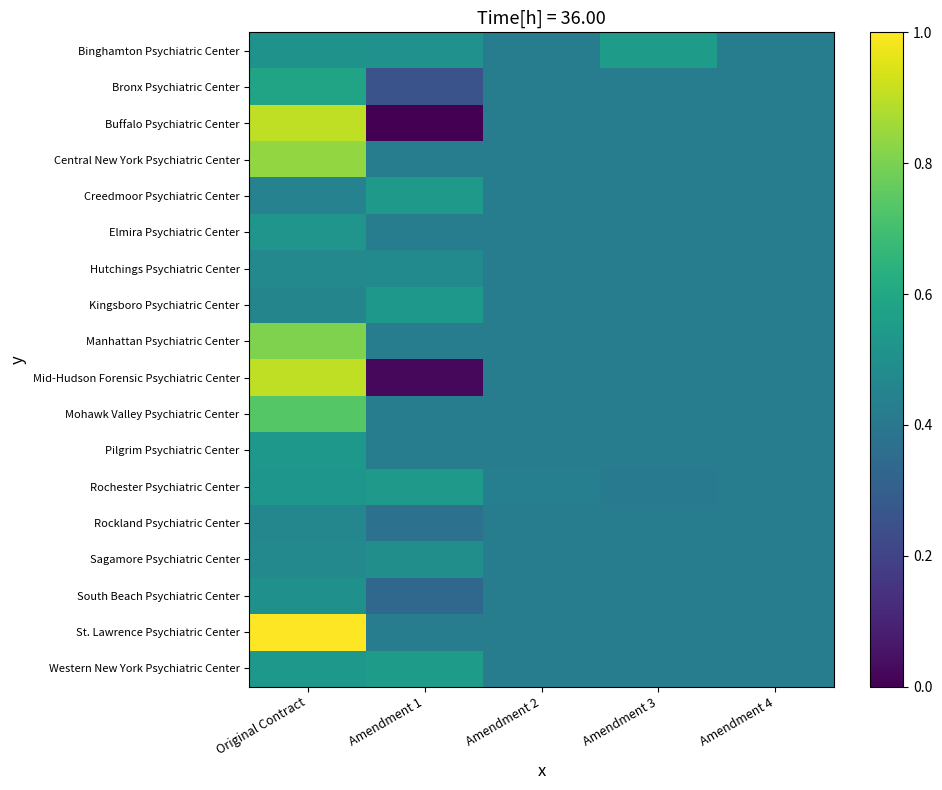

Rank the series at Amendment 2 from highest to lowest value.

Rochester Psychiatric Center, Binghamton Psychiatric Center, Bronx Psychiatric Center, Buffalo Psychiatric Center, Central New York Psychiatric Center, Creedmoor Psychiatric Center, Elmira Psychiatric Center, Hutchings Psychiatric Center, Kingsboro Psychiatric Center, Manhattan Psychiatric Center, Mid-Hudson Forensic Psychiatric Center, Mohawk Valley Psychiatric Center, Pilgrim Psychiatric Center, Rockland Psychiatric Center, Sagamore Psychiatric Center, South Beach Psychiatric Center, St. Lawrence Psychiatric Center, Western New York Psychiatric Center